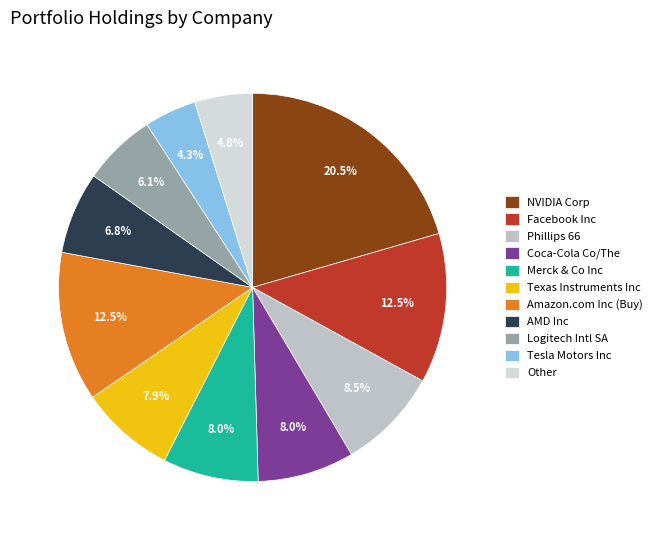

Count the number of slices in the pie.

11